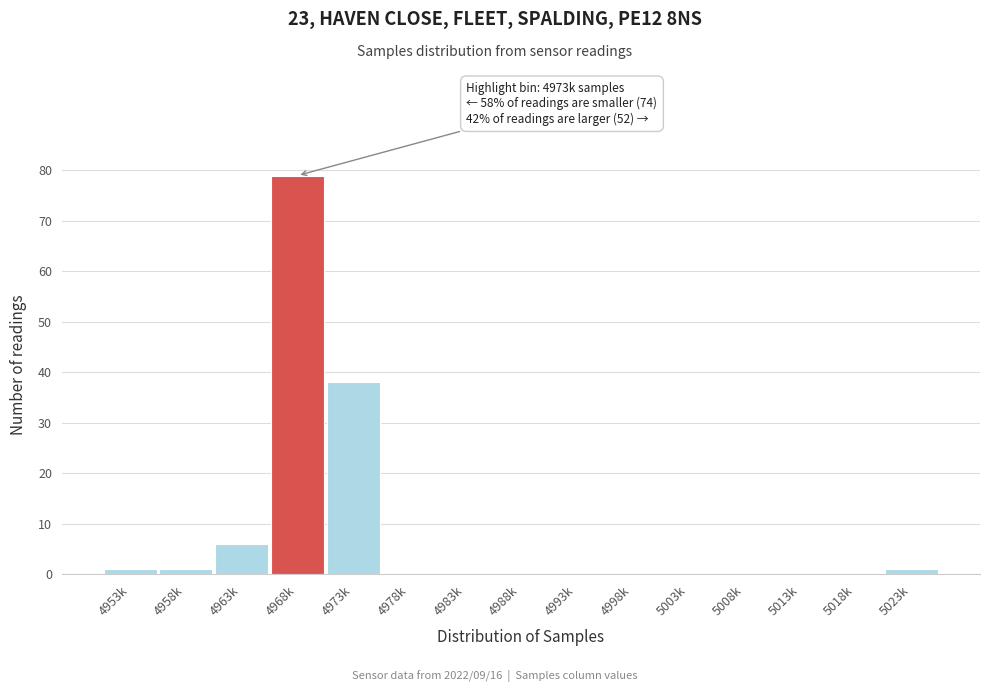

Reading left to right, list all the values displayed in this chart.

4953k=1	4958k=1	4963k=6	4968k=79	4973k=38	4978k=0	4983k=0	4988k=0	4993k=0	4998k=0	5003k=0	5008k=0	5013k=0	5018k=0	5023k=1